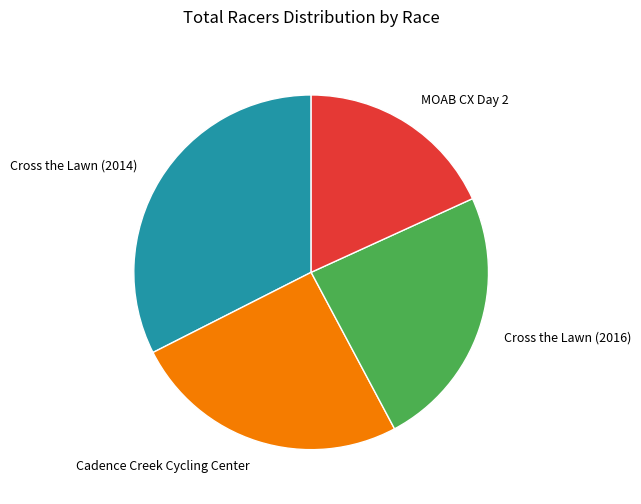

Is the sum of Cadence Creek Cycling Center and Cross the Lawn (2014) greater than half?

Yes